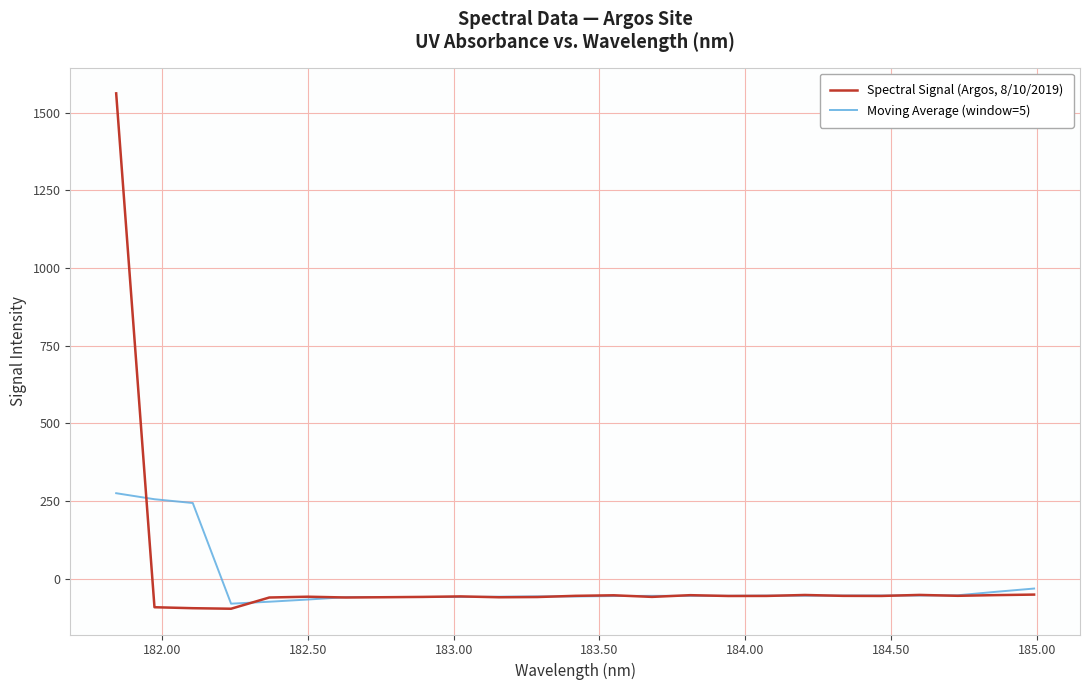

What is the maximum value shown in the chart?

1561.7